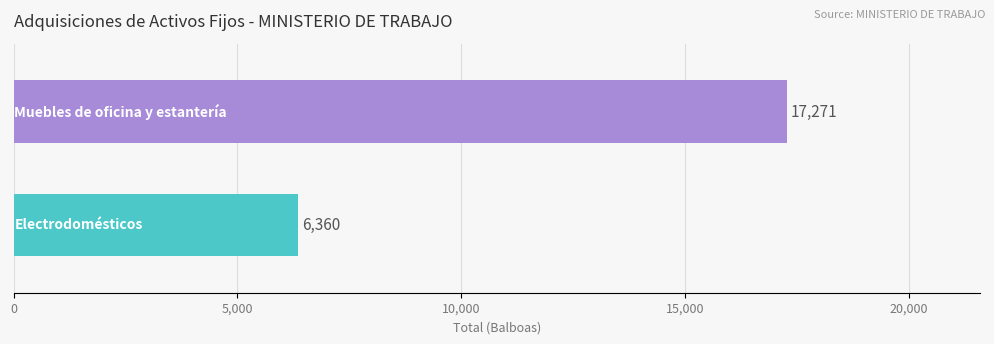

What is the maximum value shown in the chart?

17271